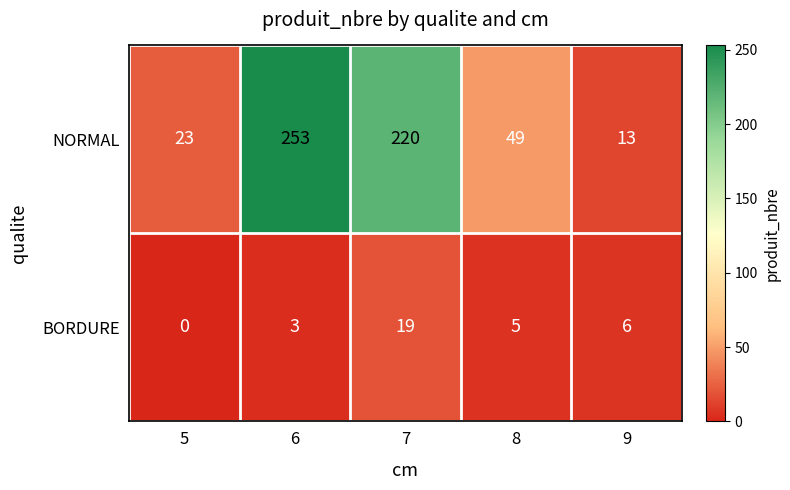

At which label is NORMAL closest to 133?

8